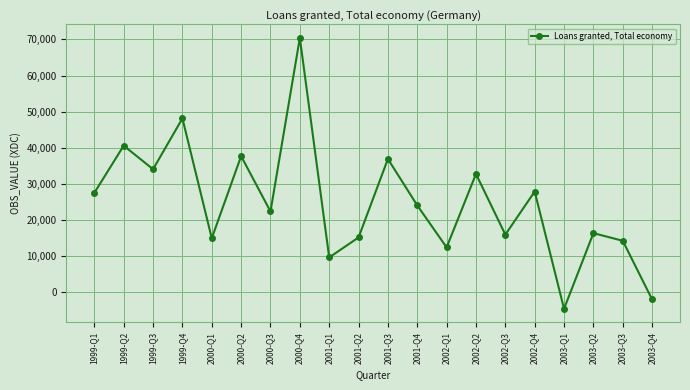

What position from the left is 2001-Q3?

11